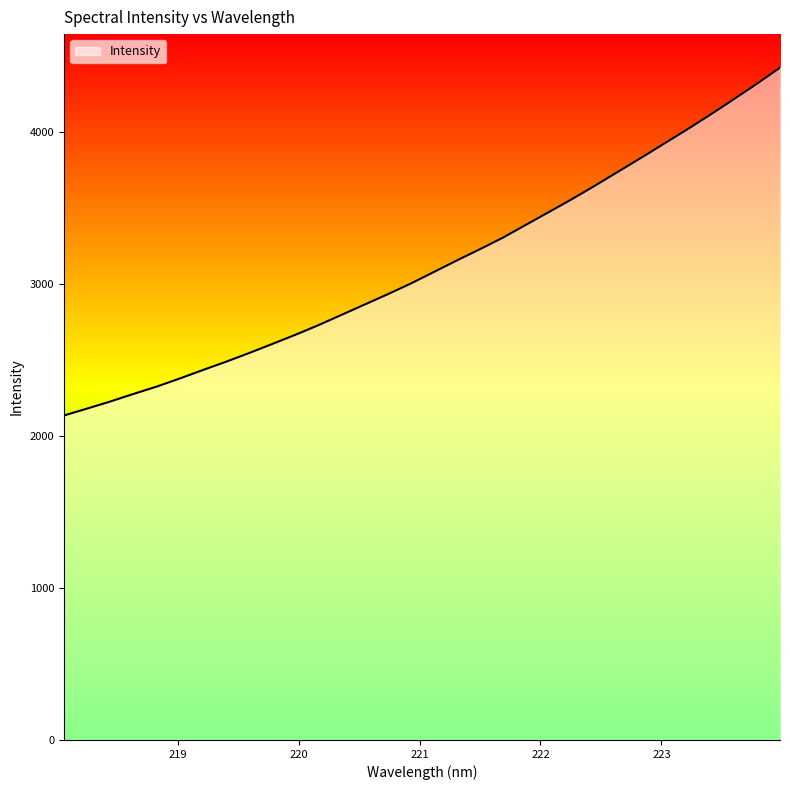

What is the maximum value shown in the chart?

4420.4